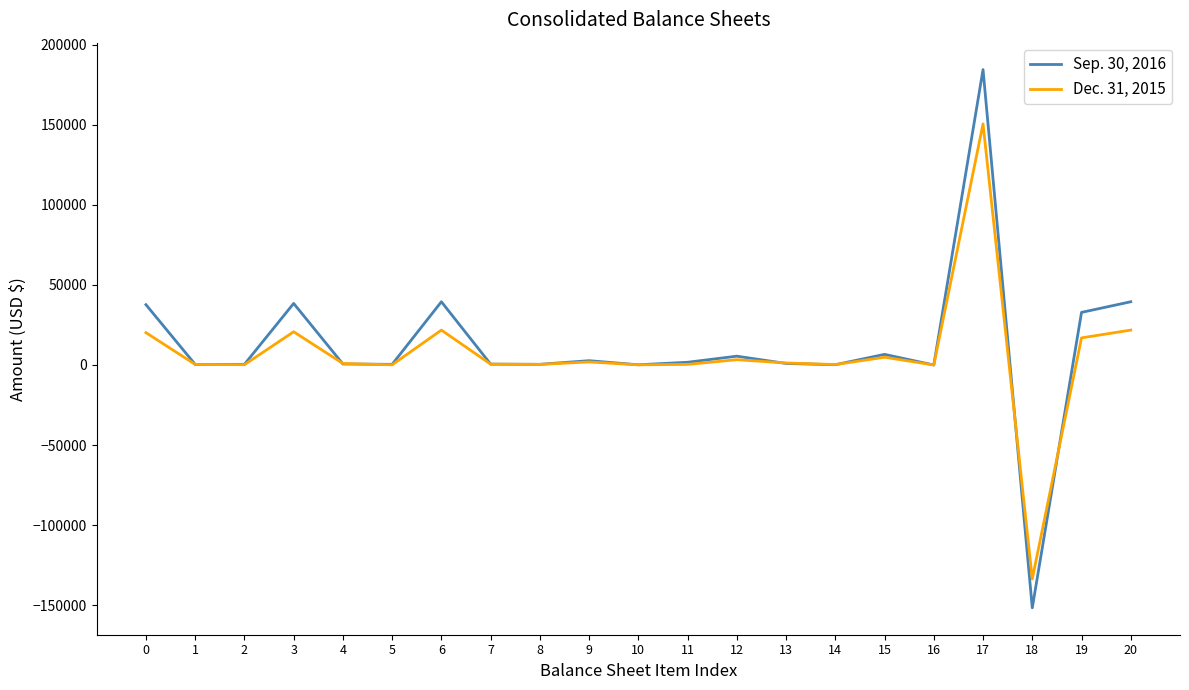

What are all the series names shown in the legend?

Sep. 30, 2016, Dec. 31, 2015